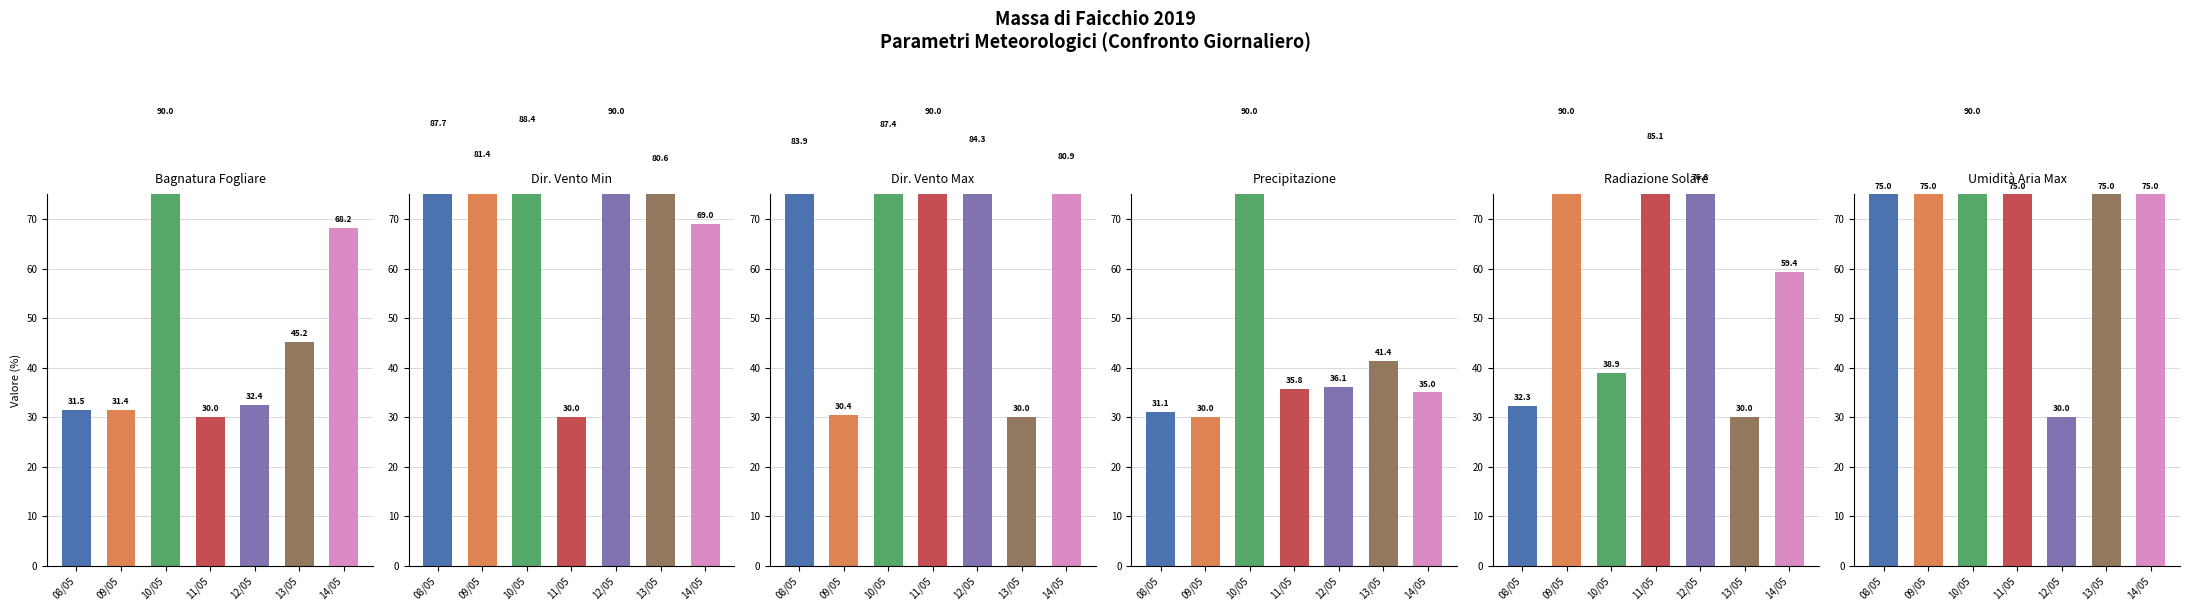

At how many categories does at least one series exceed 31?

7